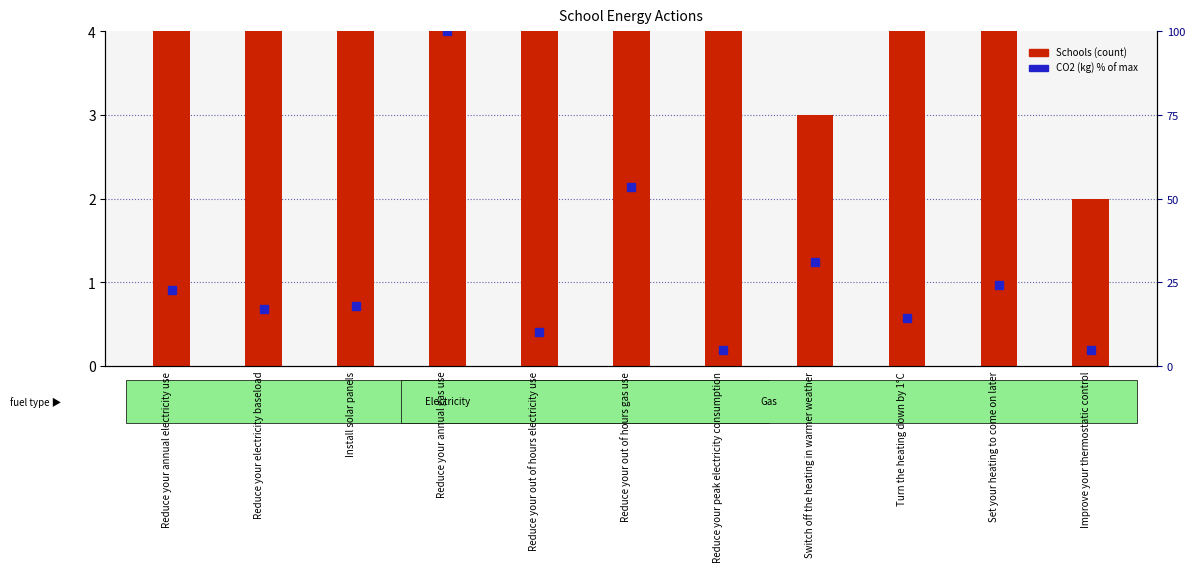

Which series contains the lowest Y value?

Schools (count)